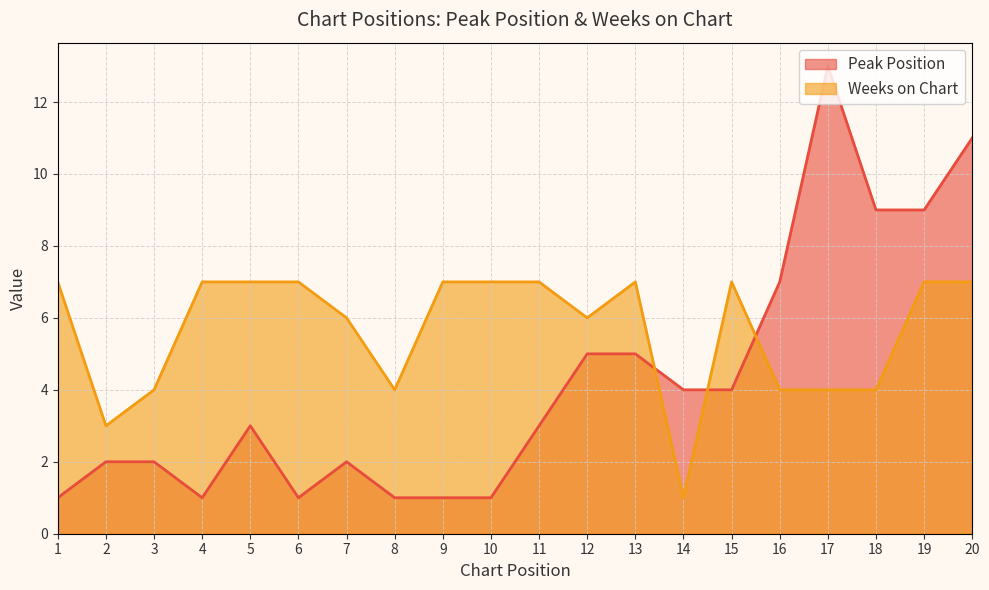

At how many categories does at least one series exceed 10?

2